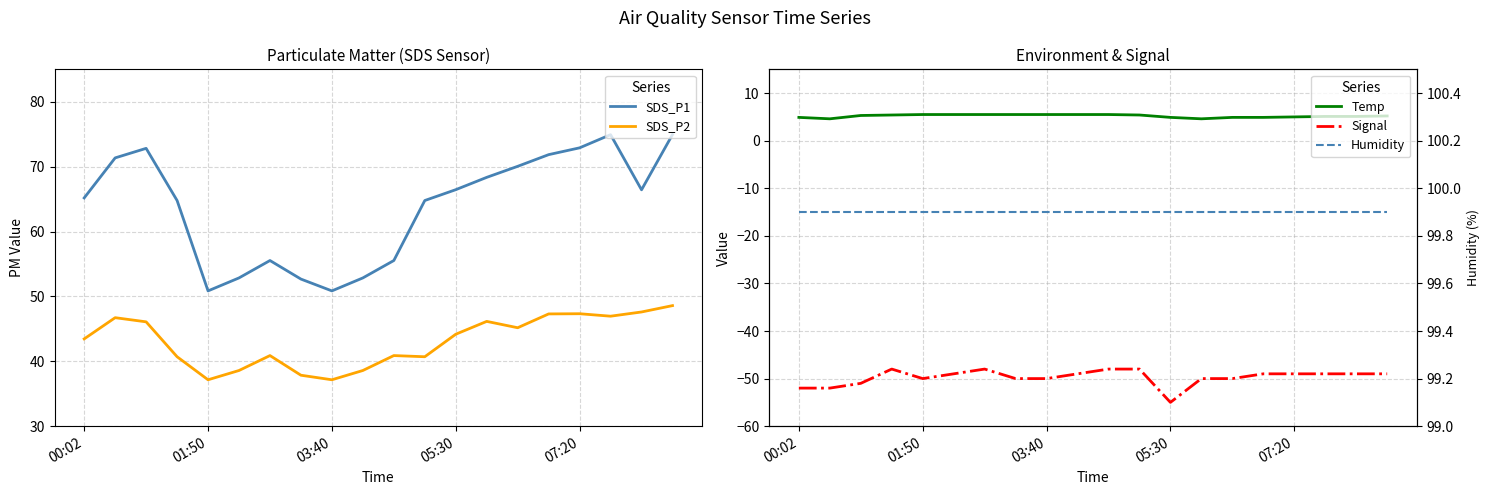

At which category is the sum across all series the highest?

19